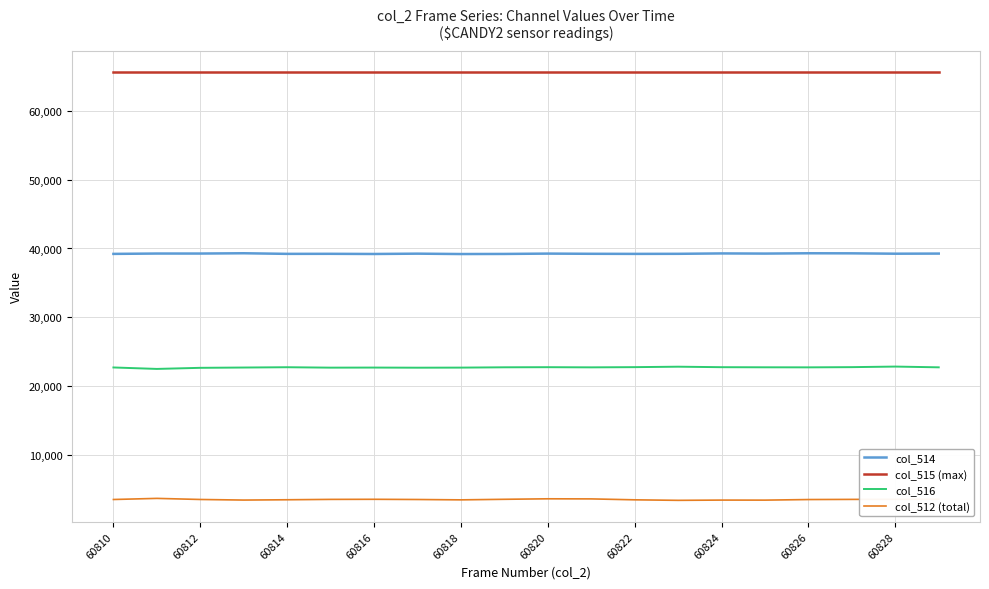

Rank the series by their maximum value, from highest to lowest.

col_515 (max), col_514, col_516, col_512 (total)